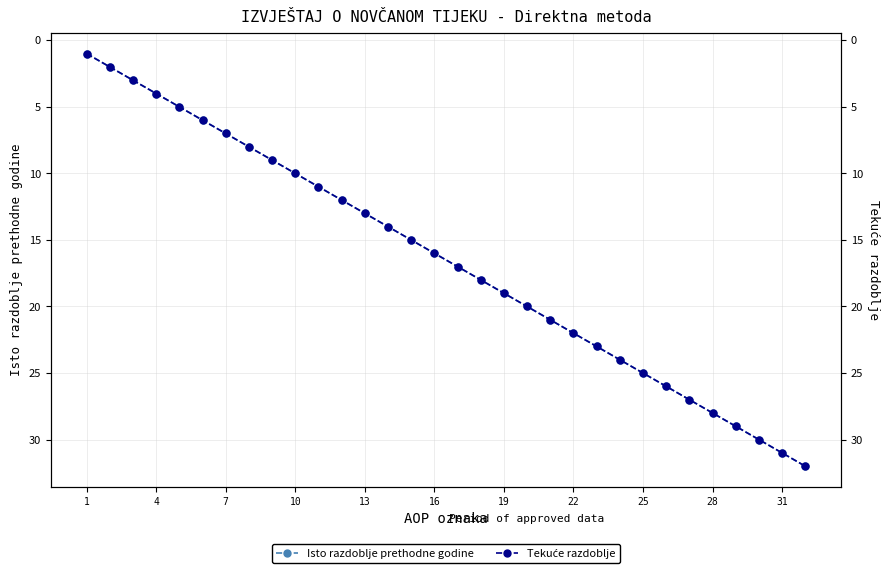

Count the number of categories in the chart.

32